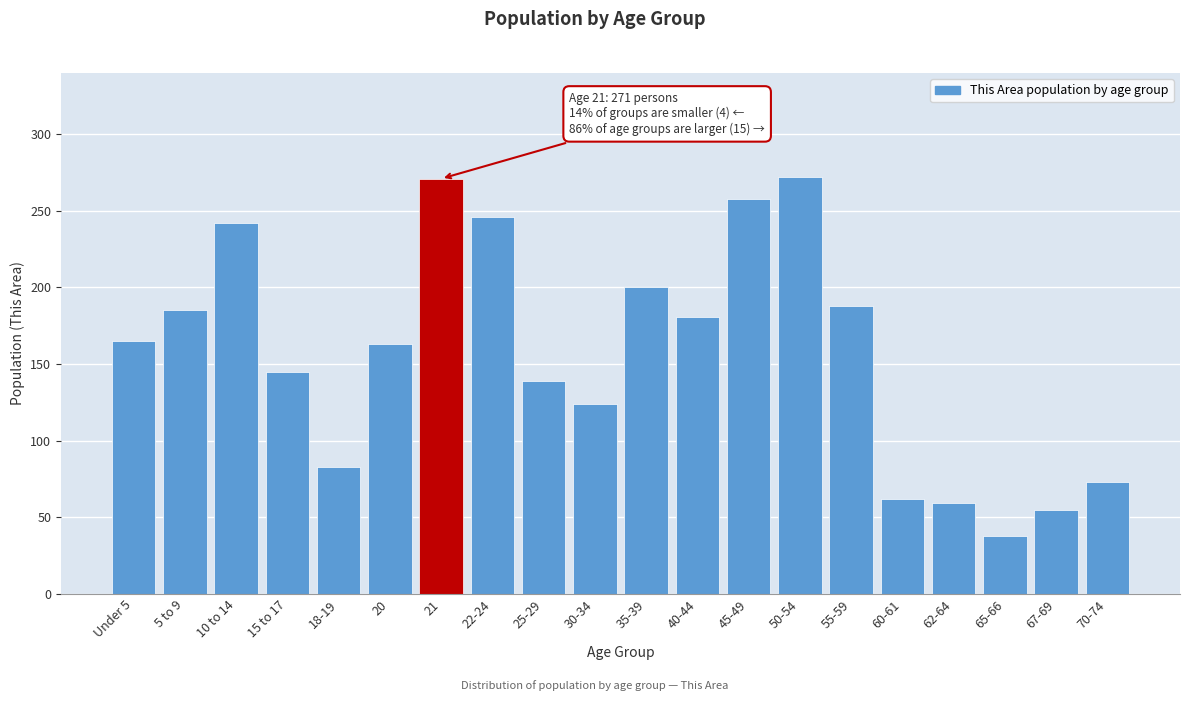

What is the difference between the maximum and minimum values?

234